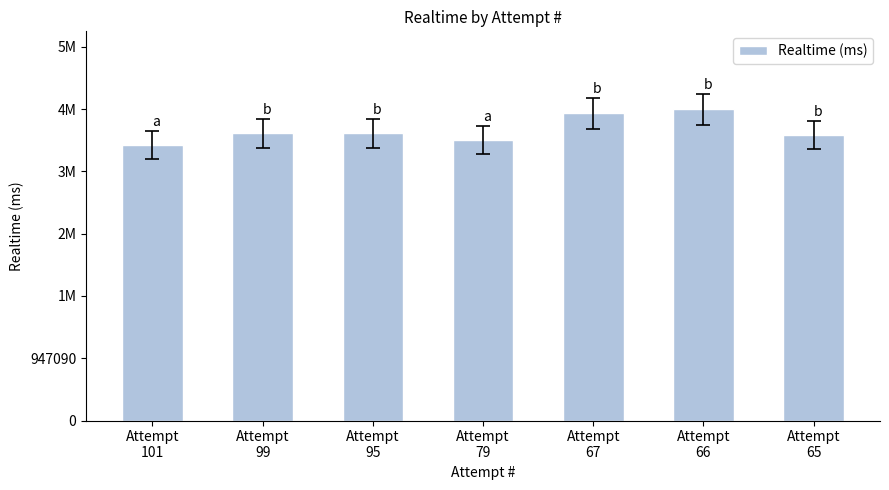

List the labels in order of value, largest first.

Attempt
66, Attempt
67, Attempt
99, Attempt
95, Attempt
65, Attempt
79, Attempt
101